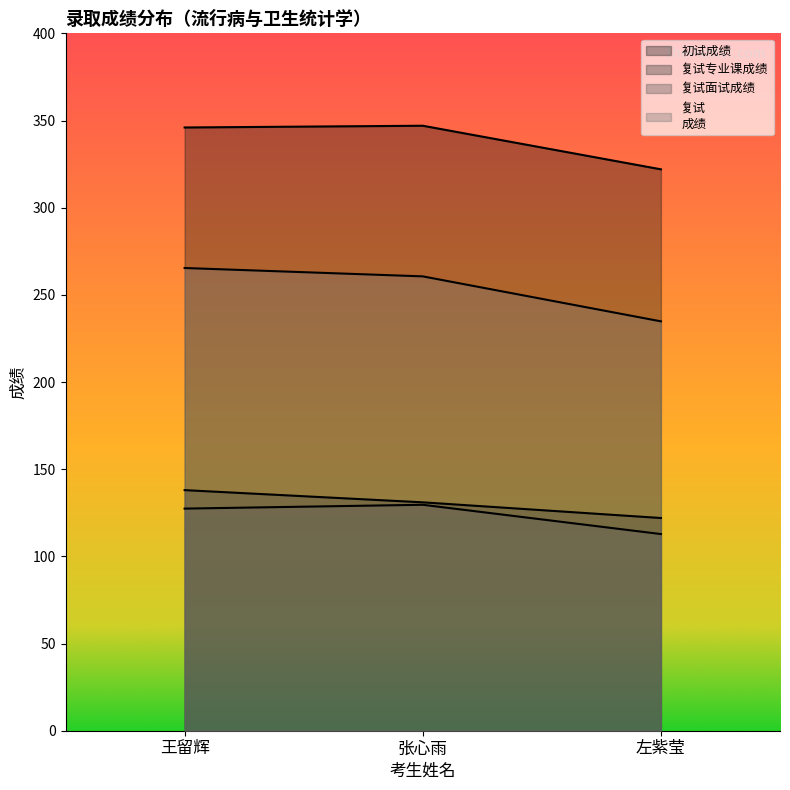

Between 左紫莹 and 张心雨, which is larger?

张心雨